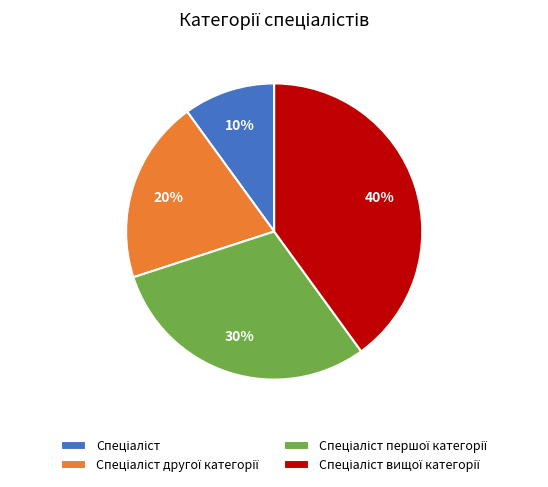

Is there any slice that represents more than half of the pie?

No